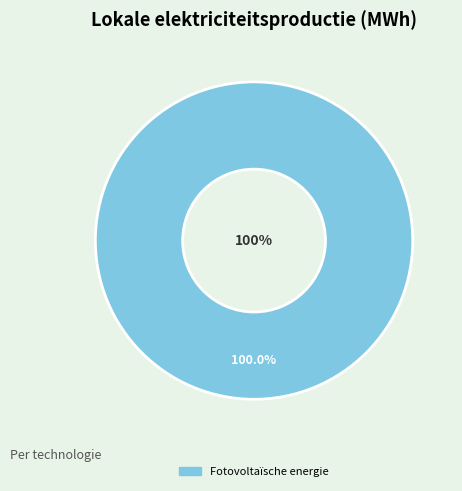

Which slice is the largest?

Fotovoltaïsche energie